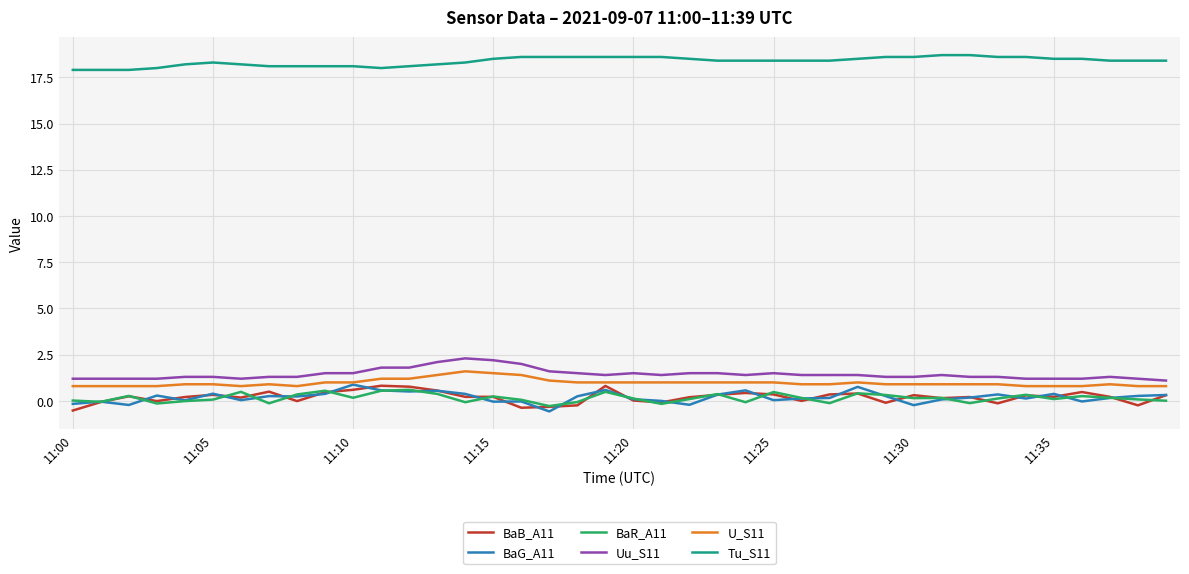

True or false: Uu_S11 and BaR_A11 intersect in this chart.

False